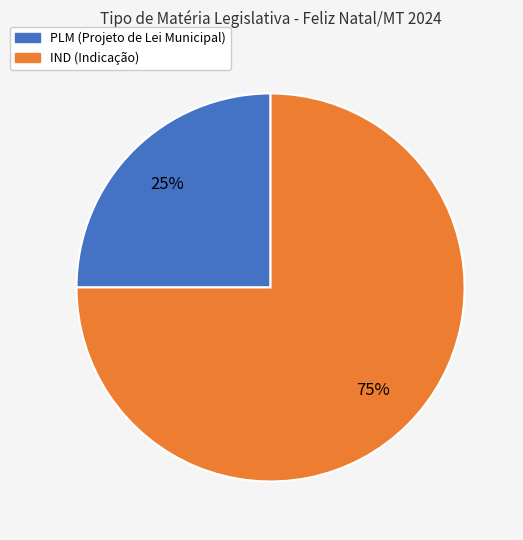

Approximately how many times larger is the value at IND (Indicação) compared to PLM (Projeto de Lei Municipal)?

3.0